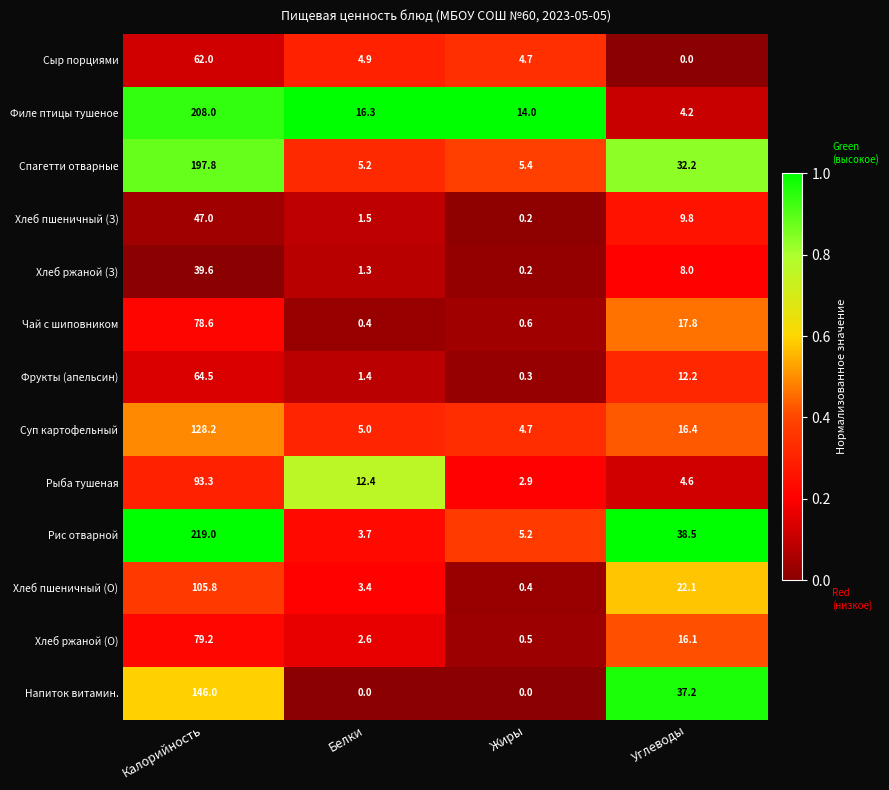

What is the total value across all series at Жиры?

39.1